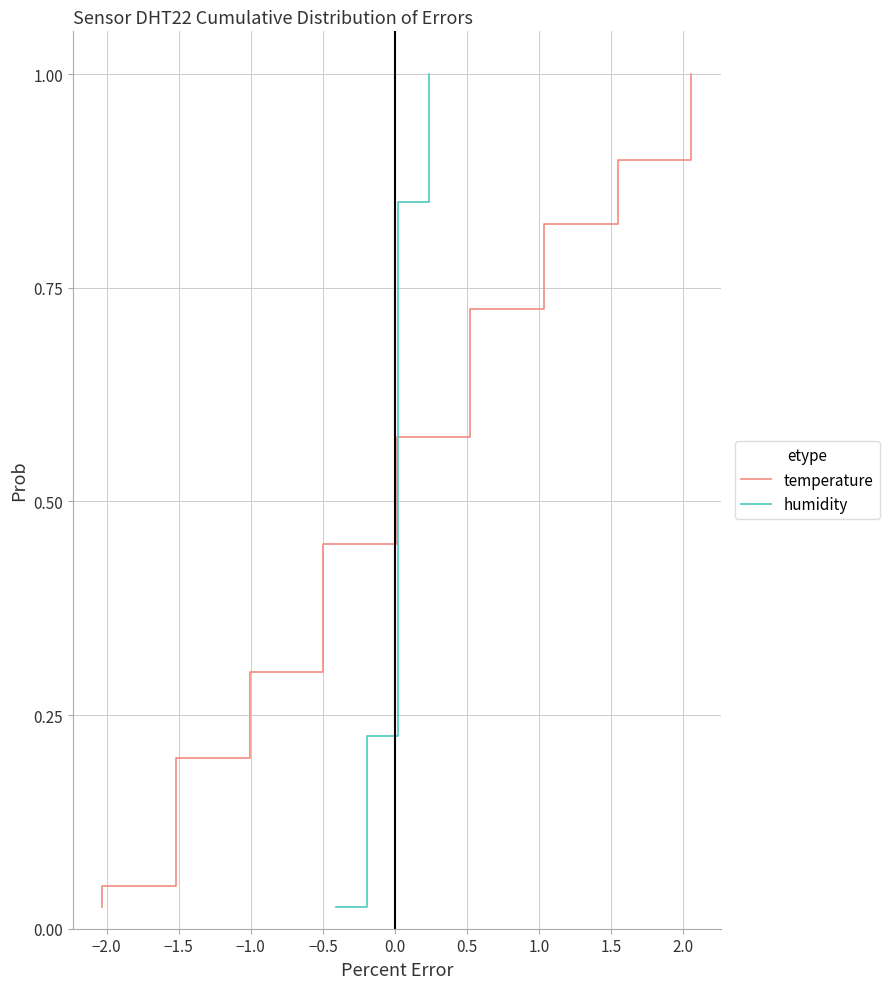

Which series has the widest spread of values?

temperature